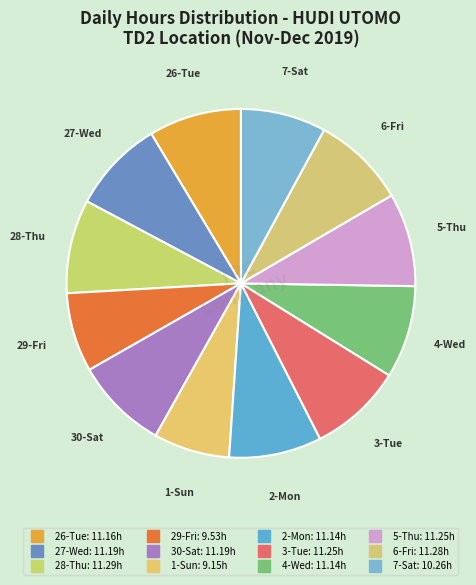

To the nearest percent, what is the difference between the largest and smallest slice percentages?

2%